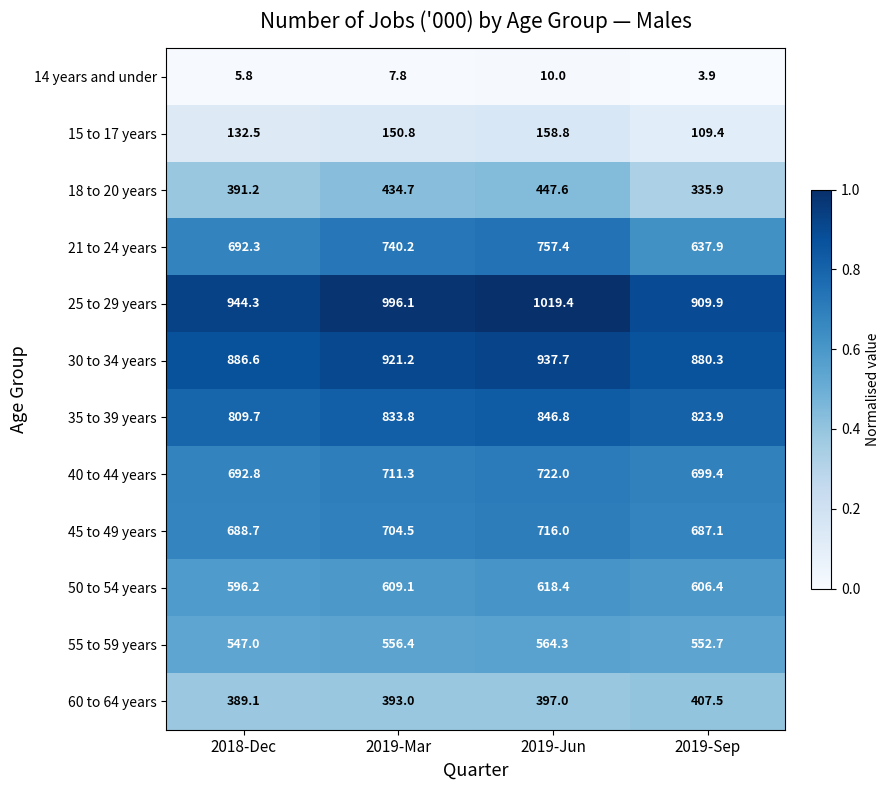

The value of 60 to 64 years at 2019-Sep is 407.5. True or false?

True